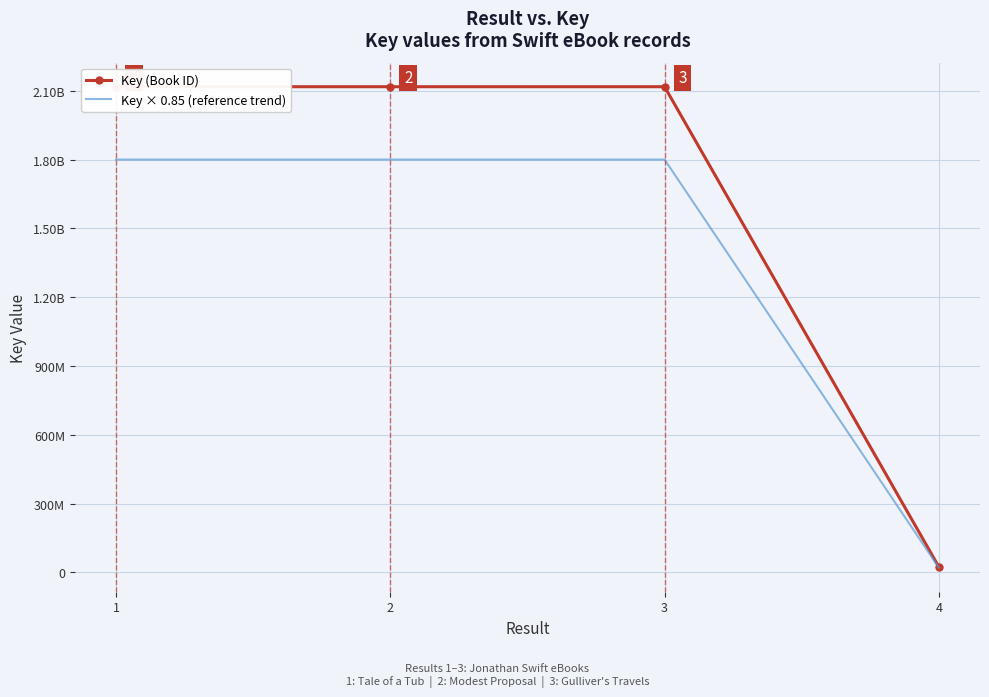

Is the value of Key × 0.85 (reference trend) at 1 greater than the value of Key (Book ID) at 1?

No